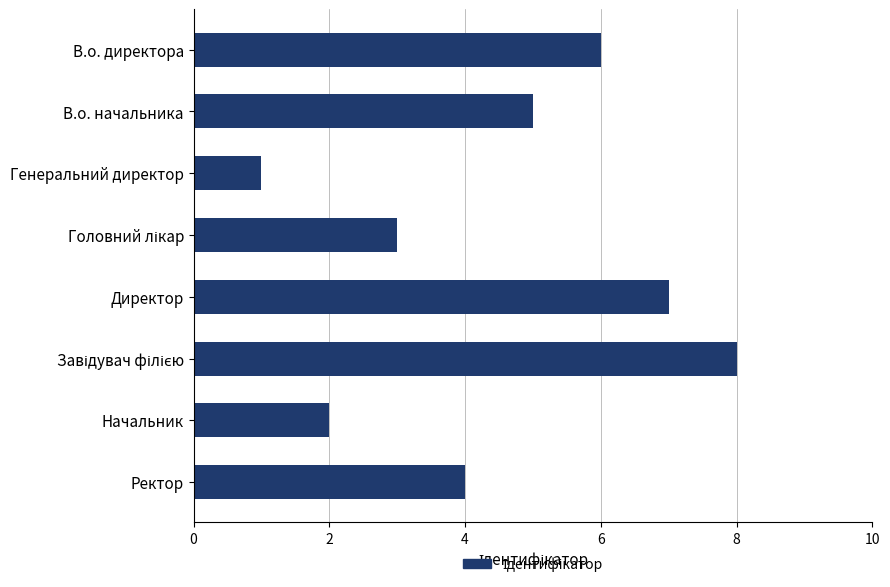

What is the smallest value displayed?

1